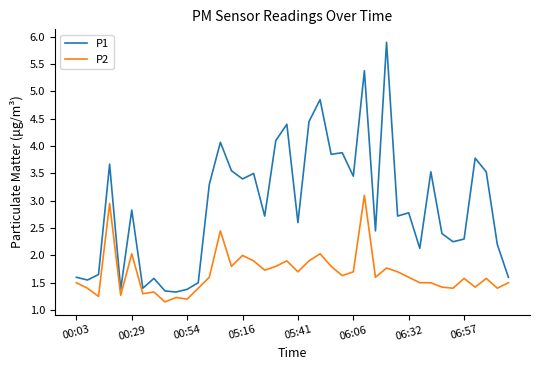

Does the chart display data point markers on the line(s)?

No